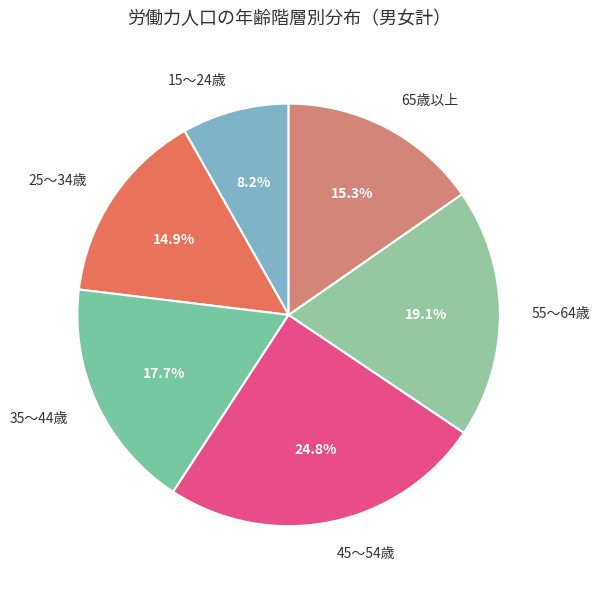

Between 15～24歳 and 55～64歳, which is larger?

55～64歳